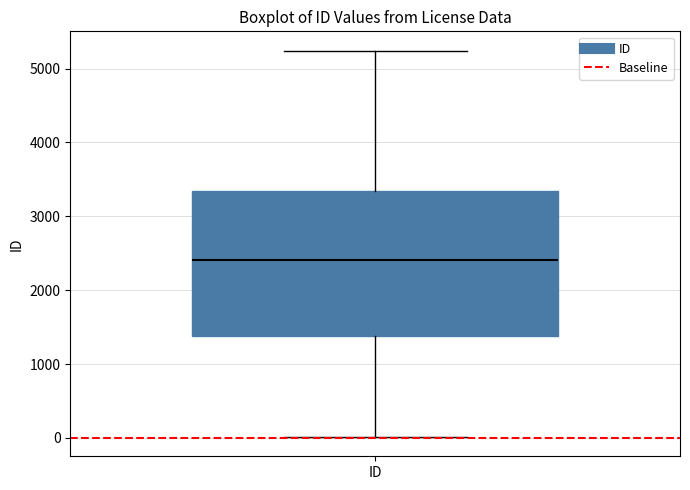

Transcribe this box plot: give where the median line is, the range the box spans, and where the two whiskers end, as read against the y-axis. The values are not printed on the chart, so give them approximately, as read against the axis.

median 2400, box 1400 to 3300, whiskers 0 to 5200